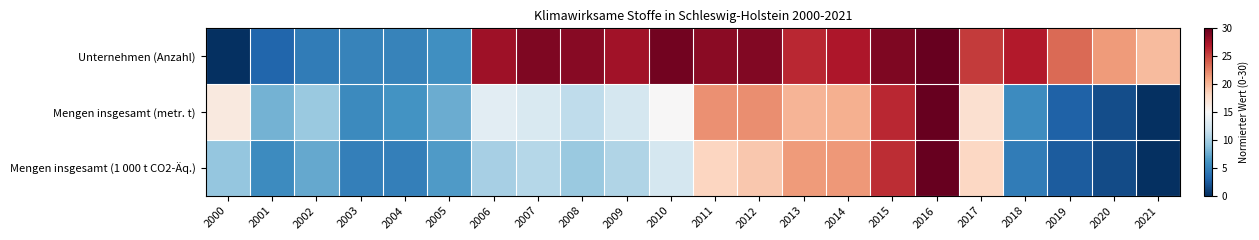

How many categories are shown in the chart?

22